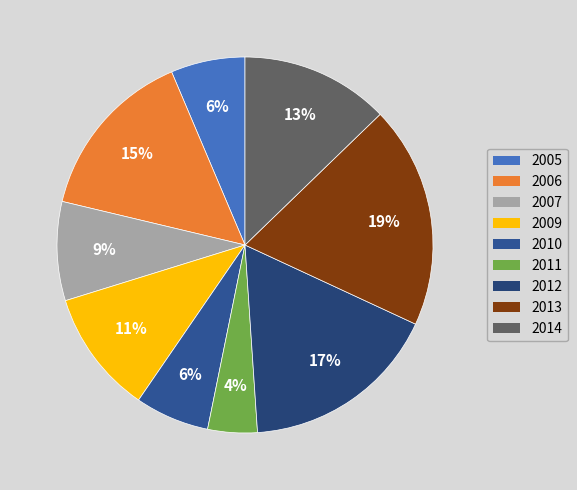

To the nearest percent, what is the difference between the largest and smallest slice percentages?

15%